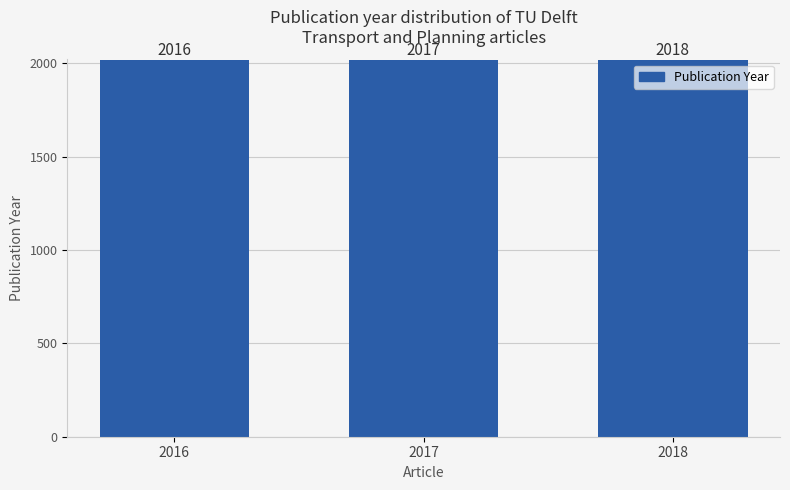

Rank the categories by value from highest to lowest.

2018, 2017, 2016